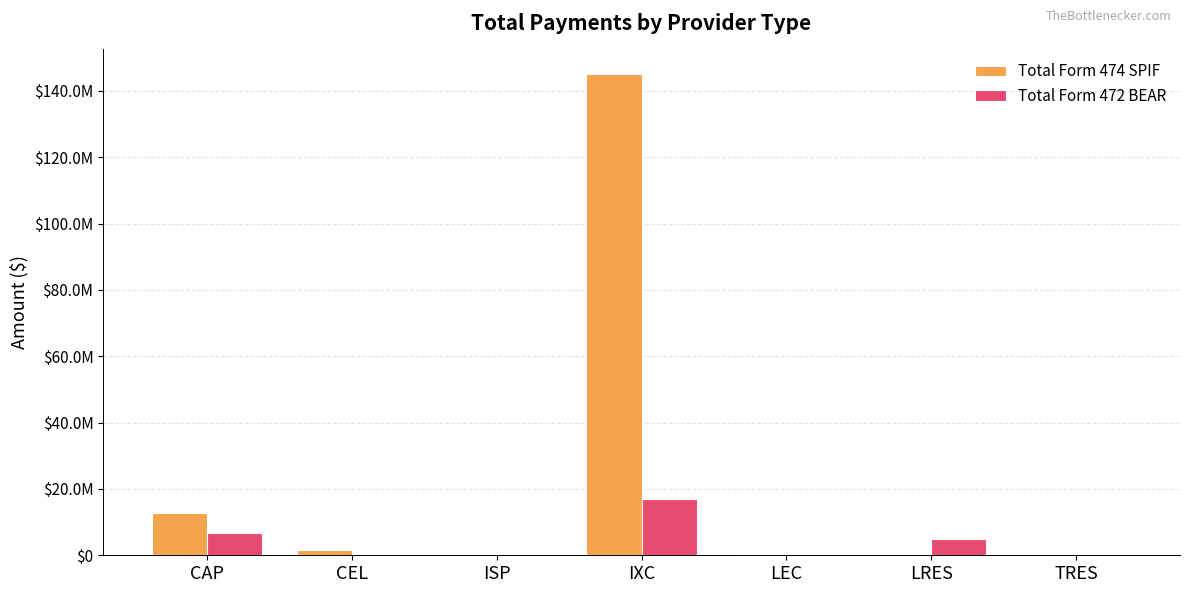

What are all the series names shown in the legend?

Total Form 474 SPIF, Total Form 472 BEAR